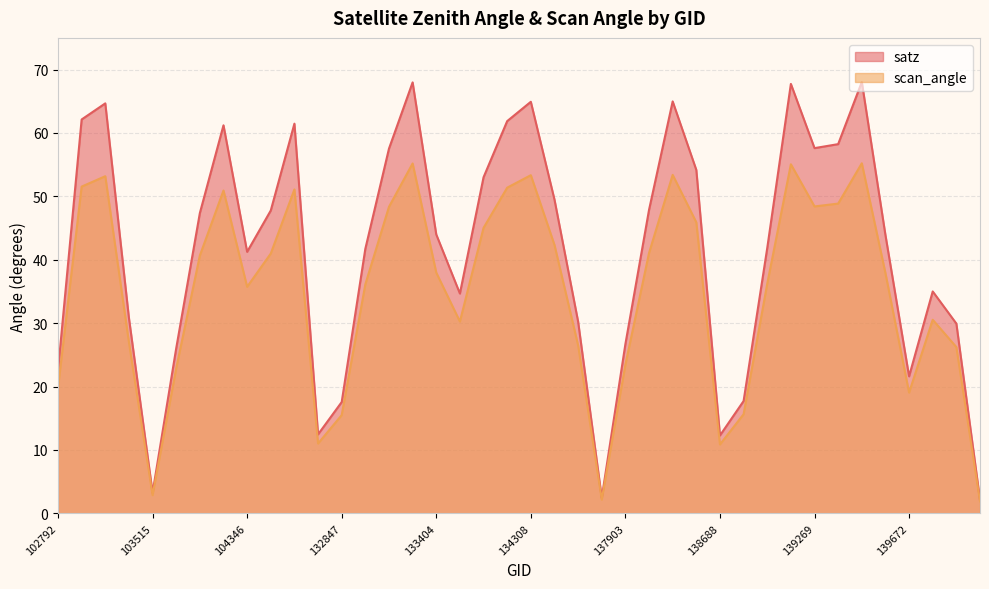

Reading left to right, extract all data points from this chart.

satz: 22.5	62.1	64.7	30.8	3.2	26.0	47.4	61.2	41.2	47.8	61.5	12.4	17.6	41.7	57.5	68.0	44.0	34.7	53.0	61.9	64.9	49.5	30.2	2.4	26.7	47.9	65.0	54.2	12.3	17.7	41.8	67.7	57.6	58.2	68.0	43.9	21.6	35.0	29.9	2.1
scan_angle: 19.8	51.5	53.2	27.0	2.9	22.9	40.7	50.9	35.7	41.0	51.1	11.0	15.5	36.1	48.4	55.2	38.0	30.2	45.0	51.4	53.3	42.3	26.5	2.2	23.4	41.1	53.4	45.9	10.9	15.6	36.2	55.1	48.4	48.9	55.2	37.9	19.0	30.5	26.2	1.9